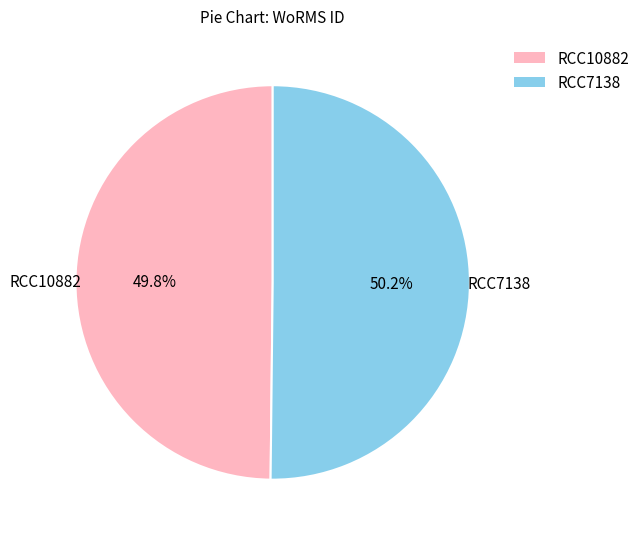

How many slices are in this pie chart?

2